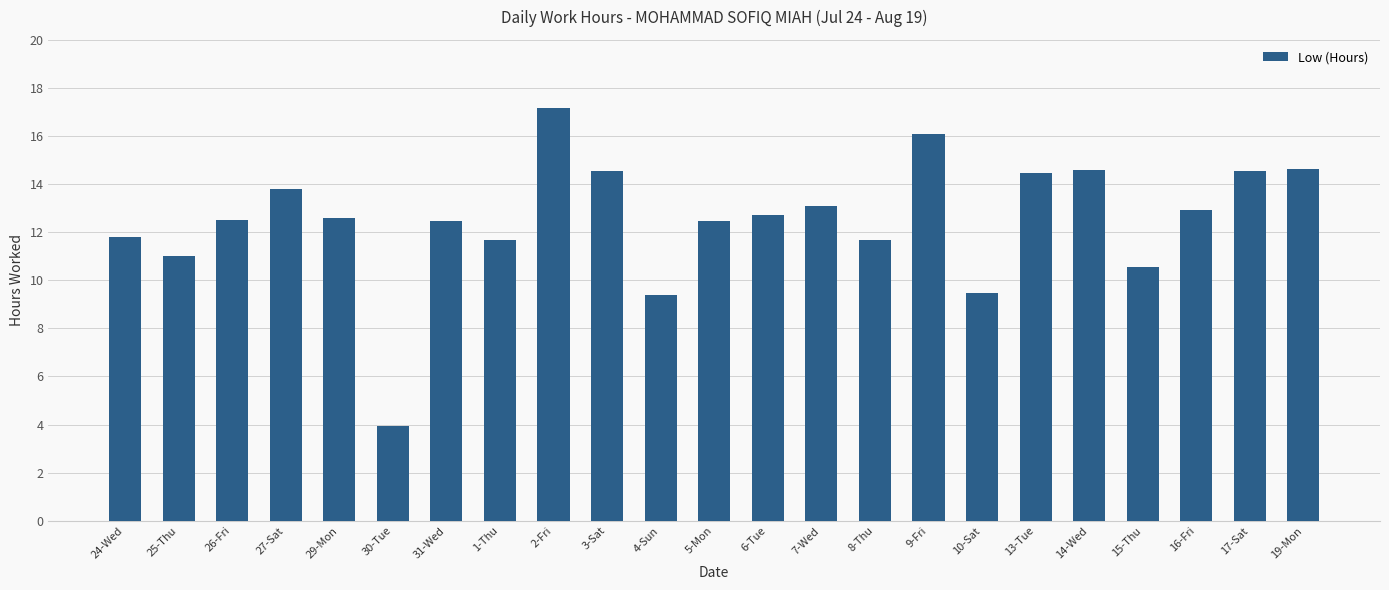

Which has a higher value, 24-Wed or 6-Tue?

6-Tue